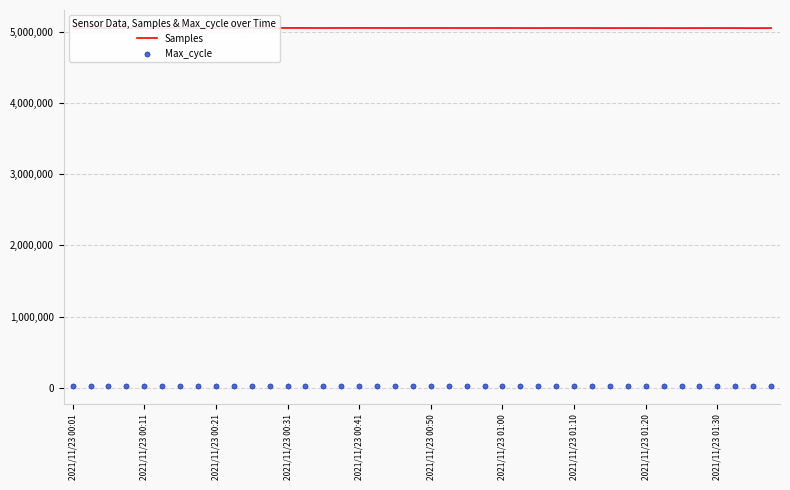

Is the value of Max_cycle at 2021/11/23 00:50 greater than the value of Samples at 28?

No